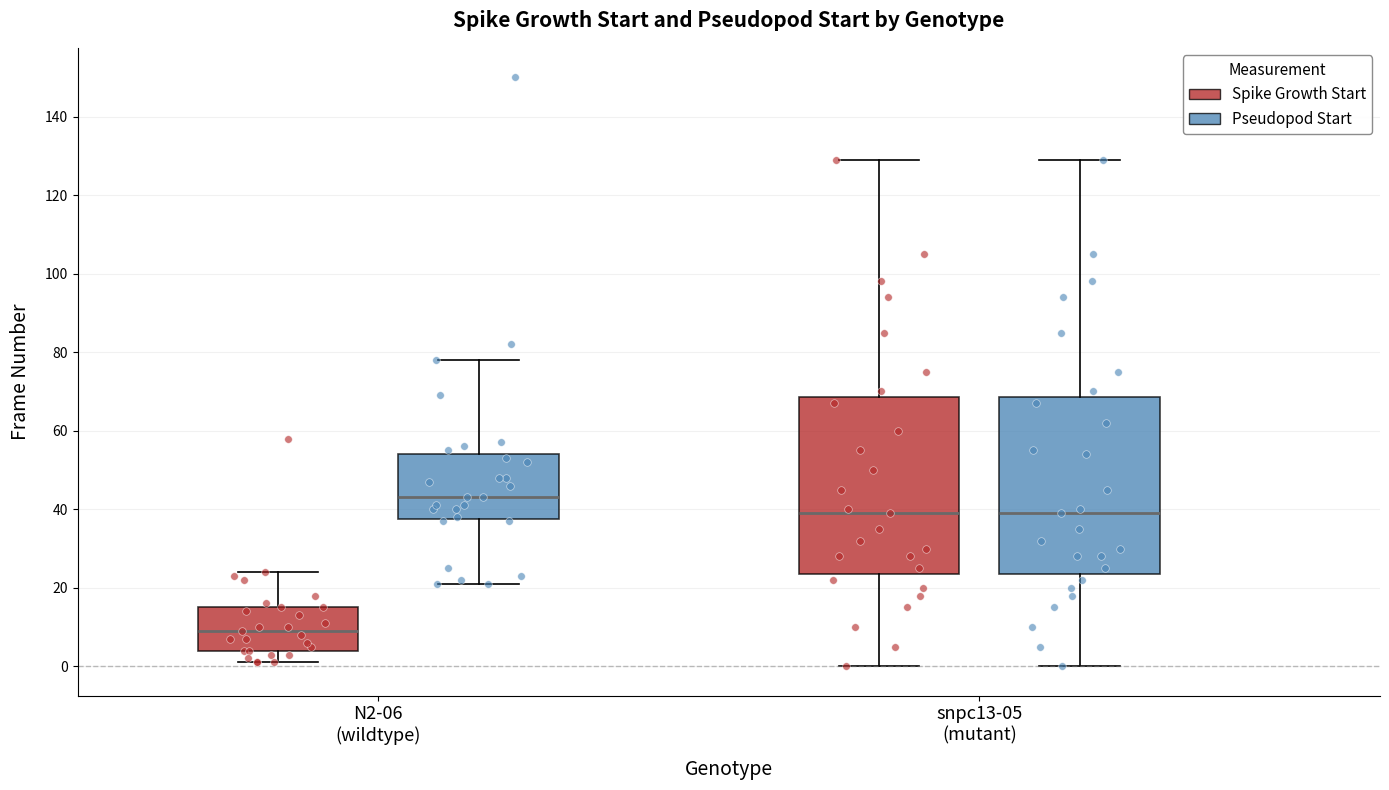

Which box's median line is the highest?

N2-06 (wildtype) (Pseudopod Start)